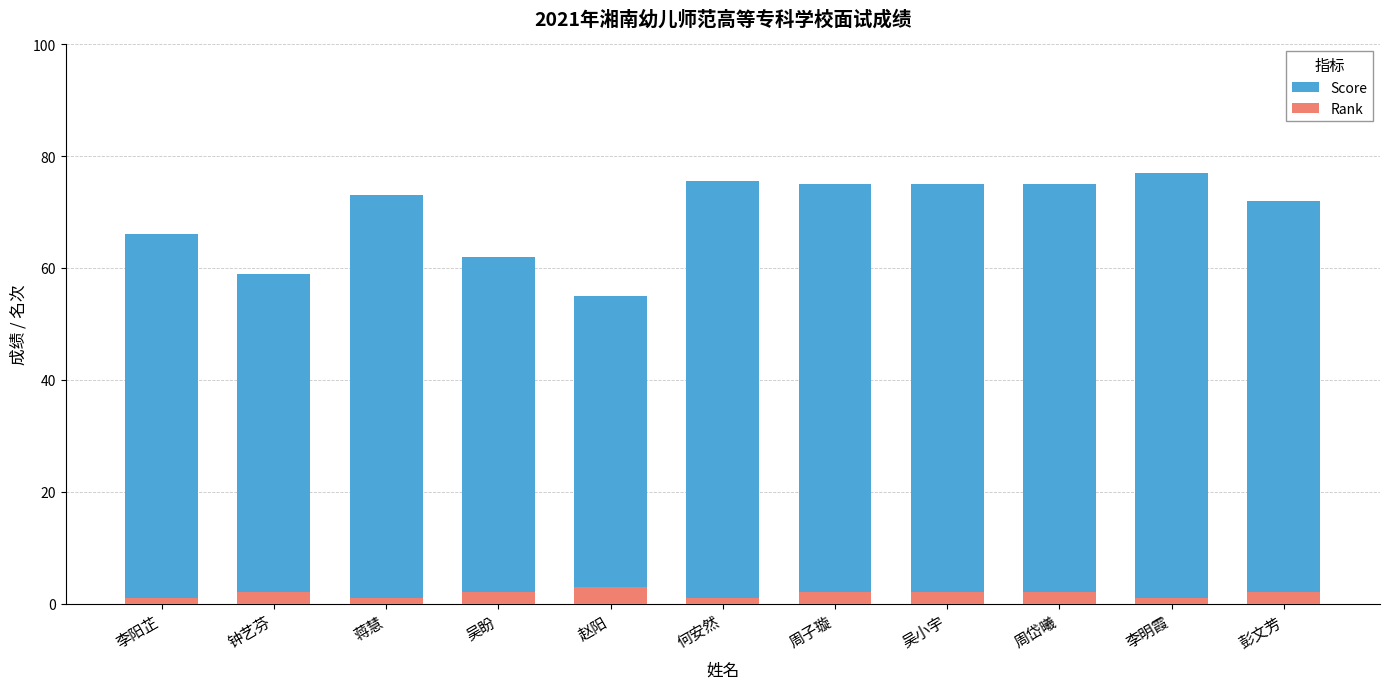

Rank the series by their average value, from lowest to highest.

Rank, Score